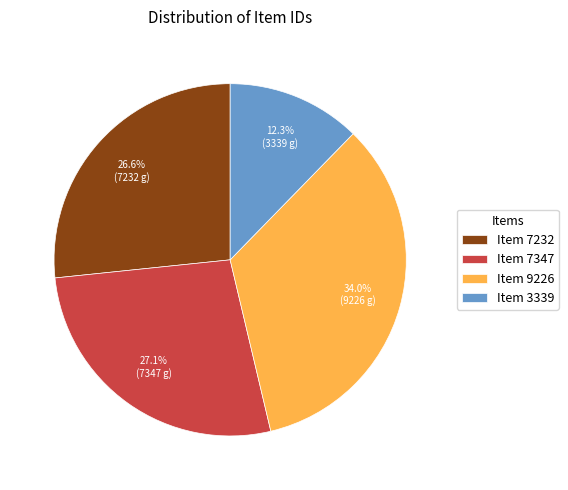

Between Item 3339 and Item 9226, which is larger?

Item 9226